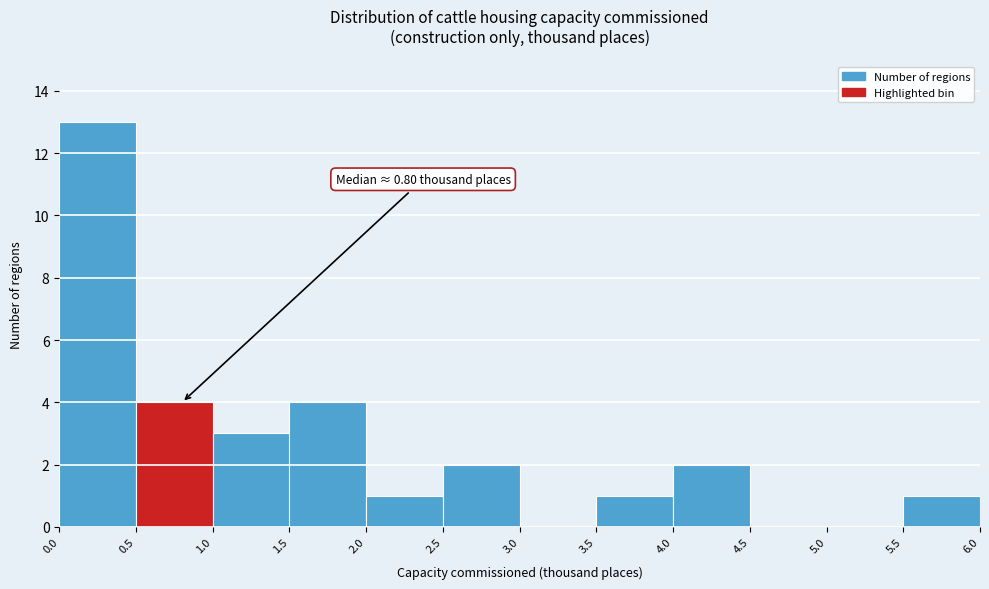

Which range on the x-axis has the tallest bar?

0.0 to 0.5